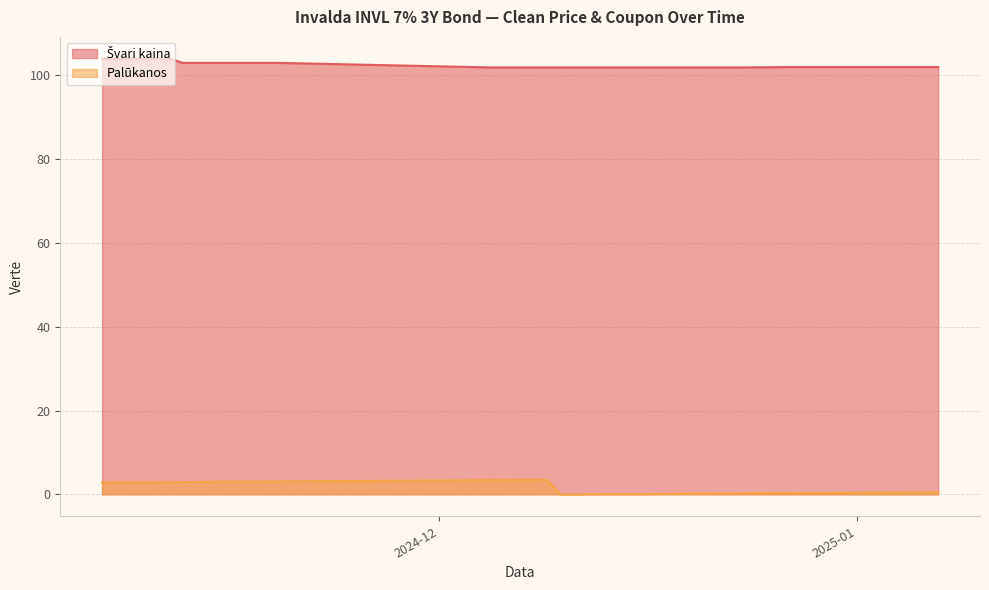

What position from the right is 2024-11-08?

3